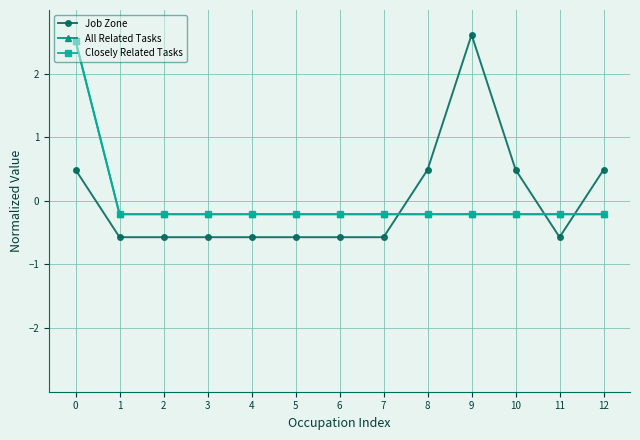

Which series changed the most between 3 and 9?

Job Zone